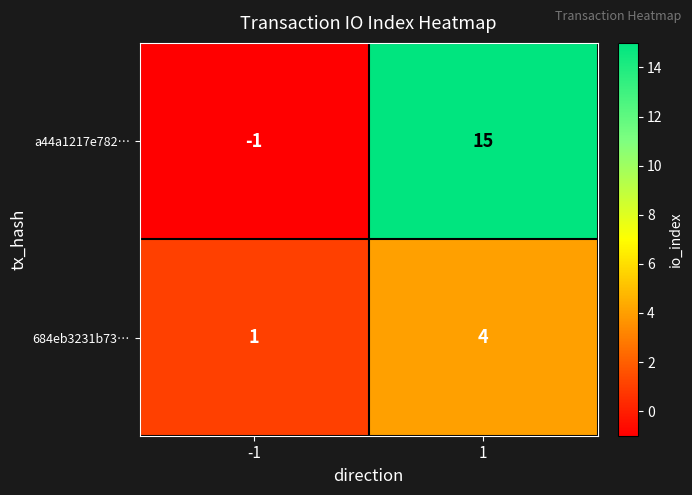

What is the difference between the a44a1217e782… values at 1 and -1?

16